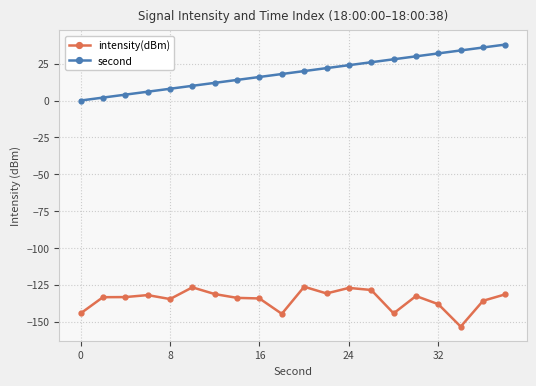

What is the value of the second point at the 20th from the left?

38.0